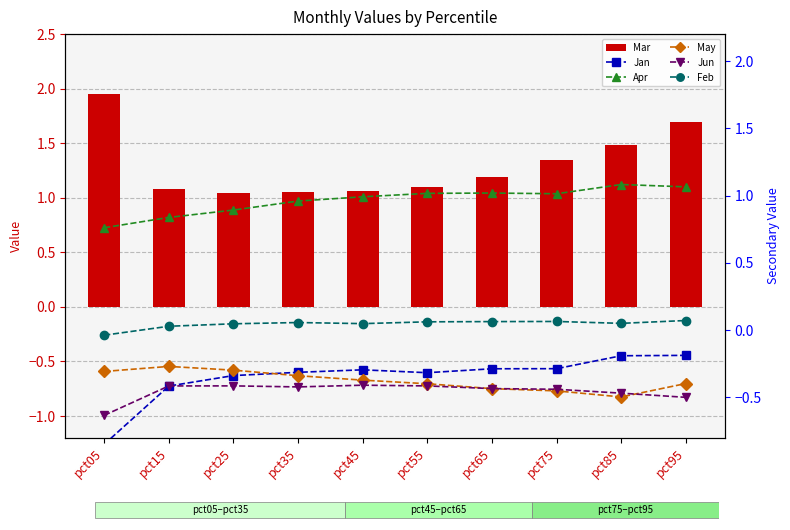

Which category has the lowest value in the Jun series?

pct05